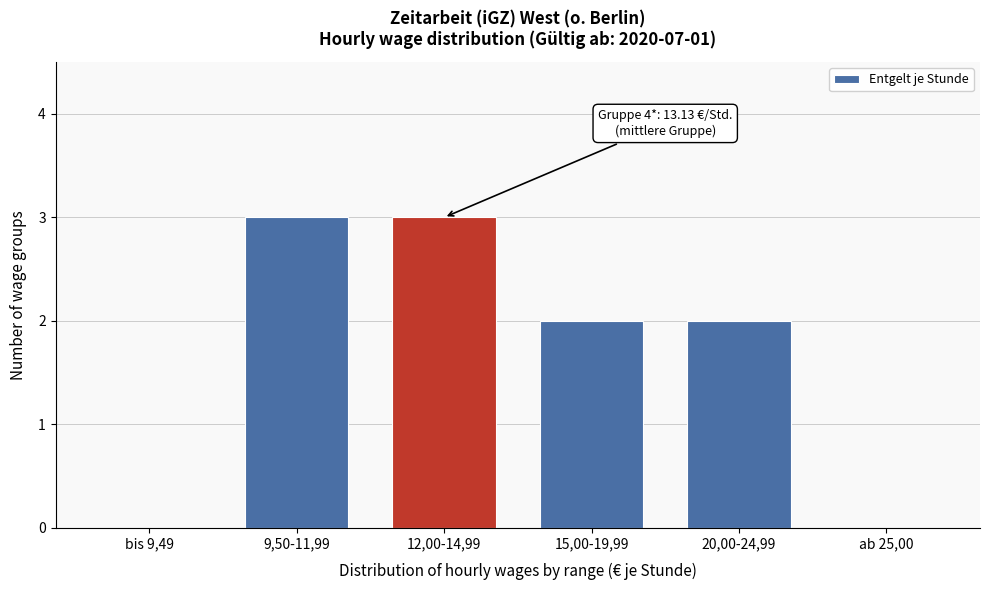

Reading left to right, list all the values displayed in this chart.

bis 9,49=0	9,50-11,99=3	12,00-14,99=3	15,00-19,99=2	20,00-24,99=2	ab 25,00=0